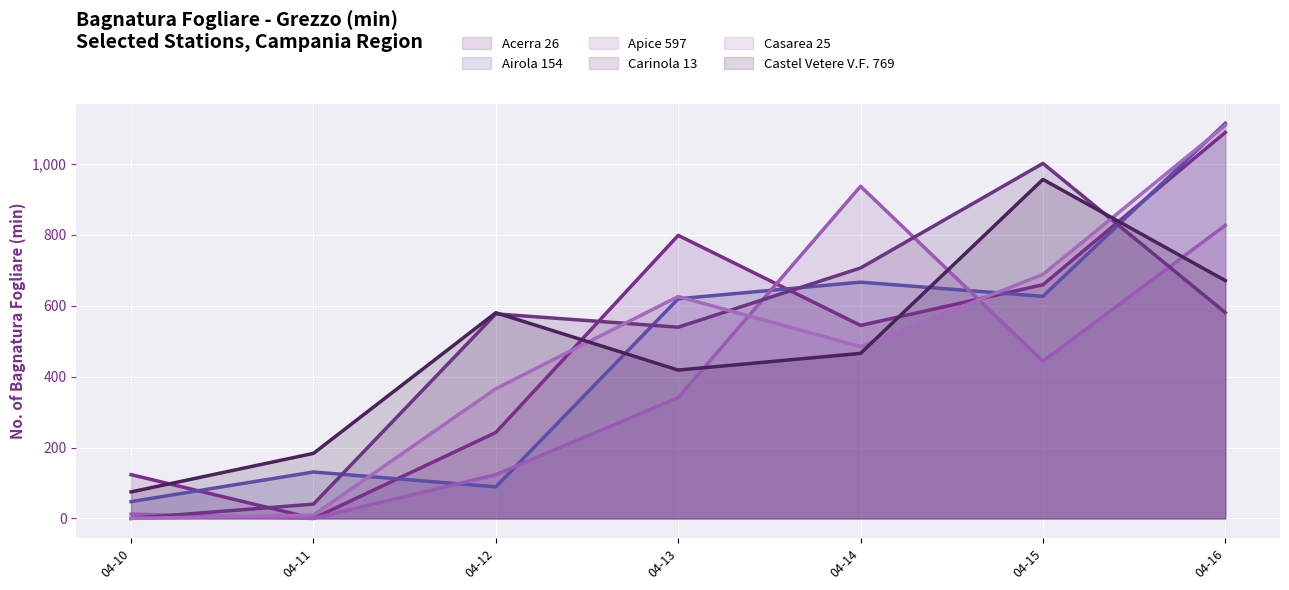

Count the number of categories in the chart.

7